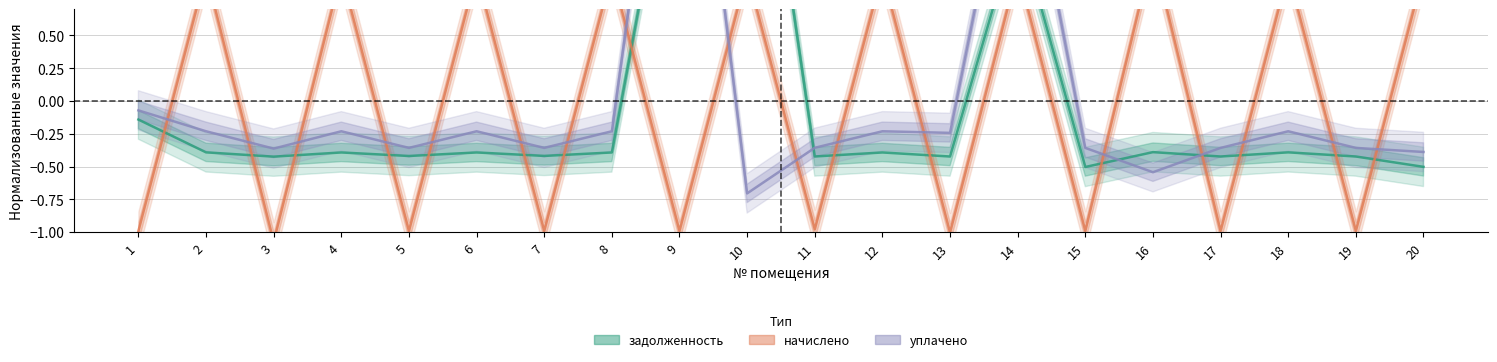

What is the spread (max minus min) of values at 3?

0.7